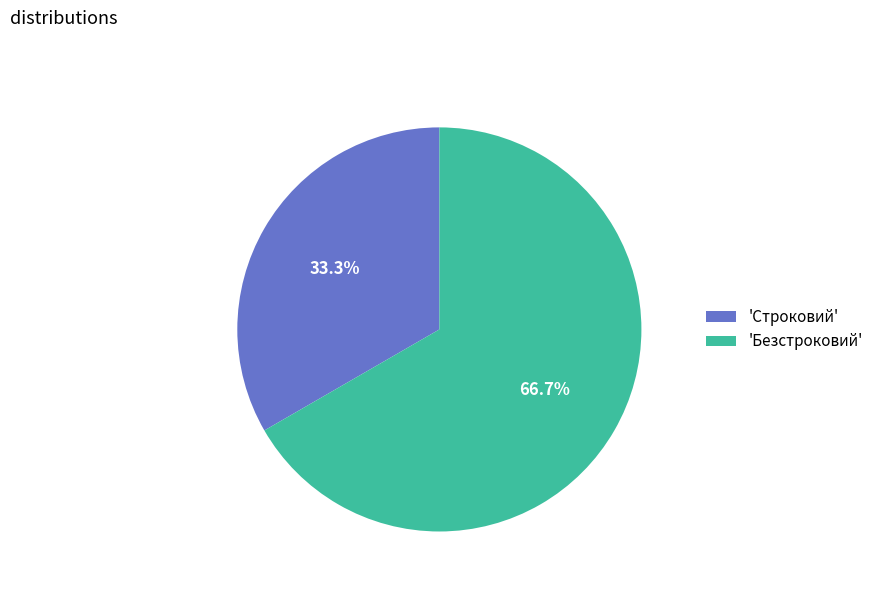

Which category has the smallest portion of the pie?

'Строковий'